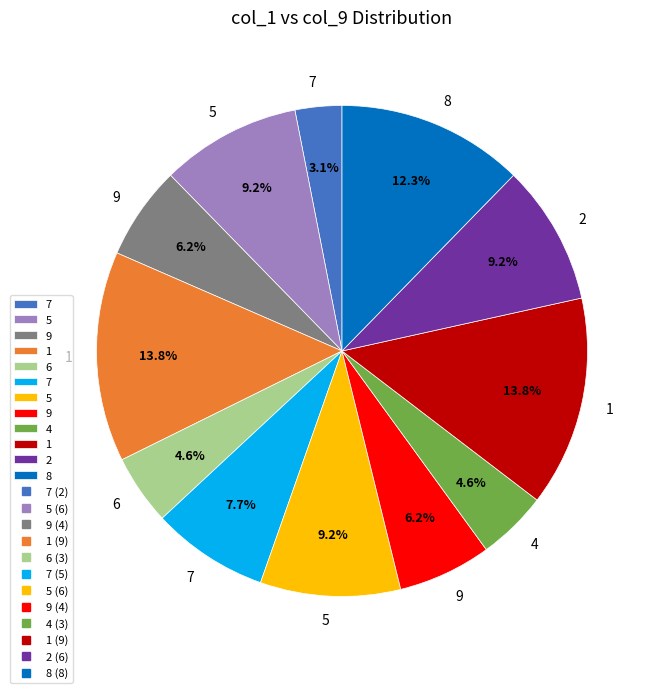

Is there a majority slice in this chart?

No